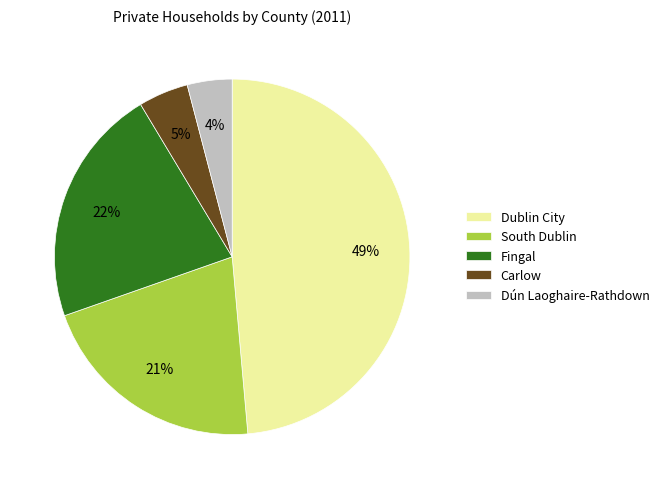

What percentage is the Carlow slice, to the nearest percent?

5%